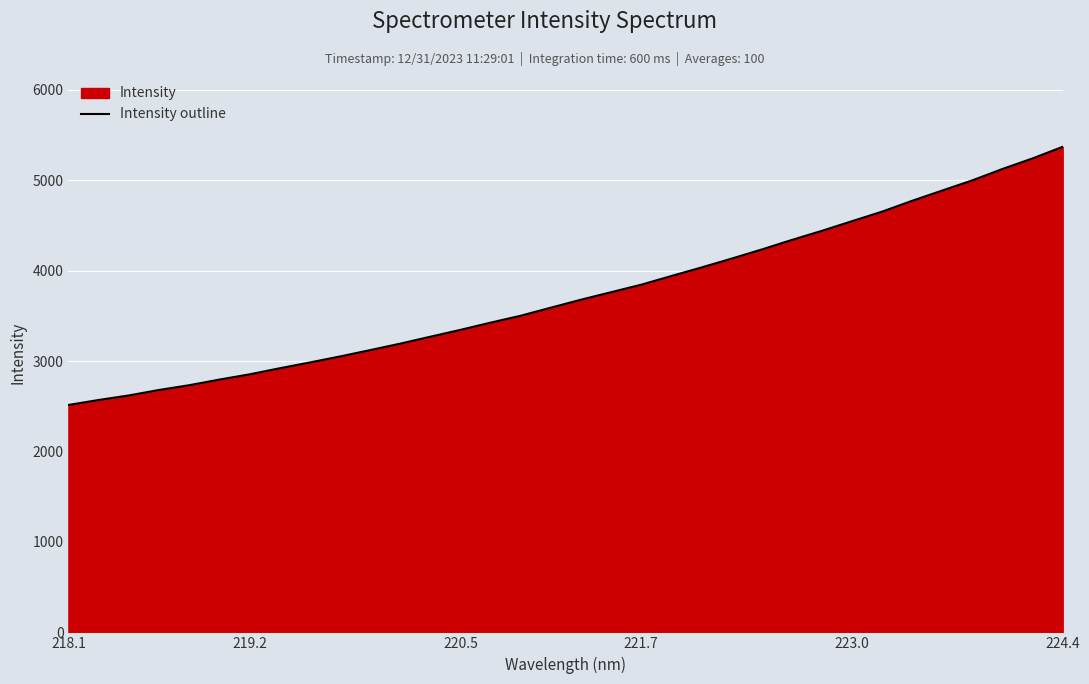

At which category does the chart reach its peak across all series?

224.4